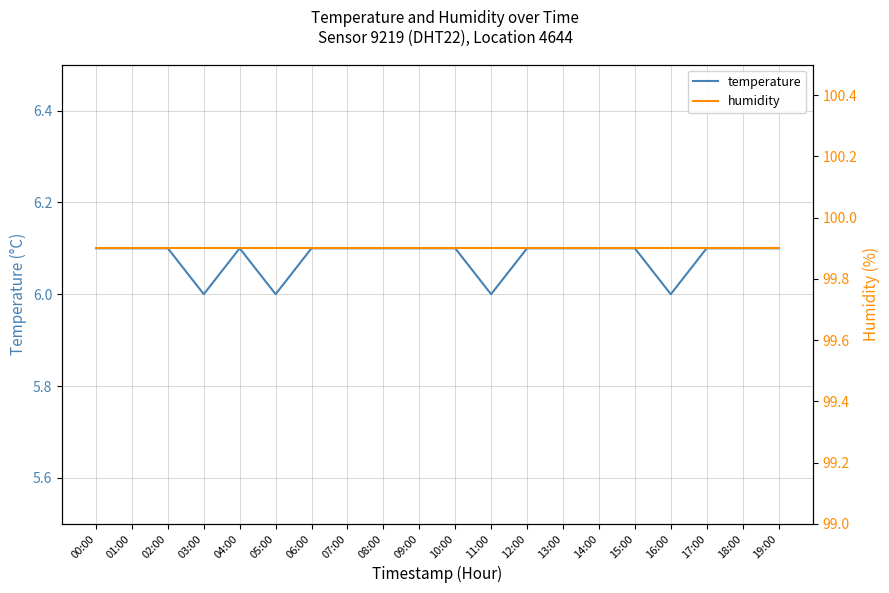

How many data points in temperature are above 6?

16